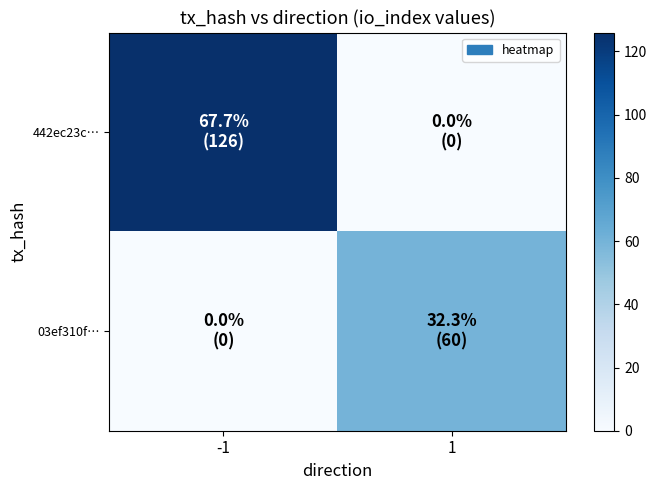

Reading left to right, extract all data points from this chart.

442ec23c…: -1=126	1=0
03ef310f…: -1=0	1=60